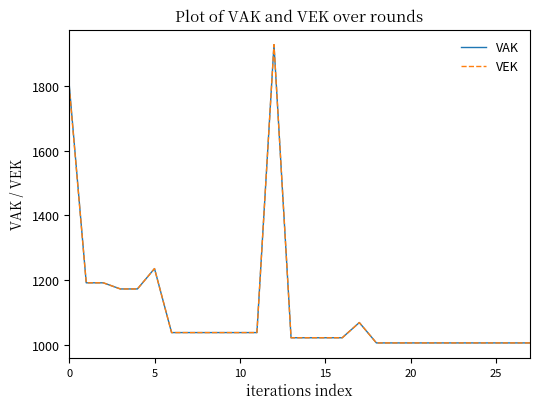

What is the minimum value shown in the chart?

1005